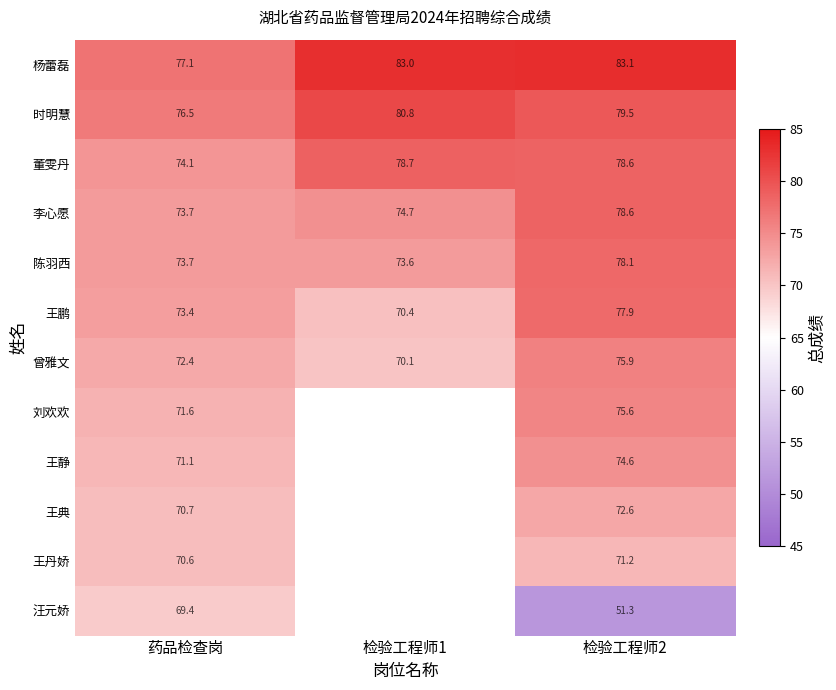

Is the value of 王鹏 at 检验工程师1 greater than the value of 杨蕾磊 at 检验工程师1?

No